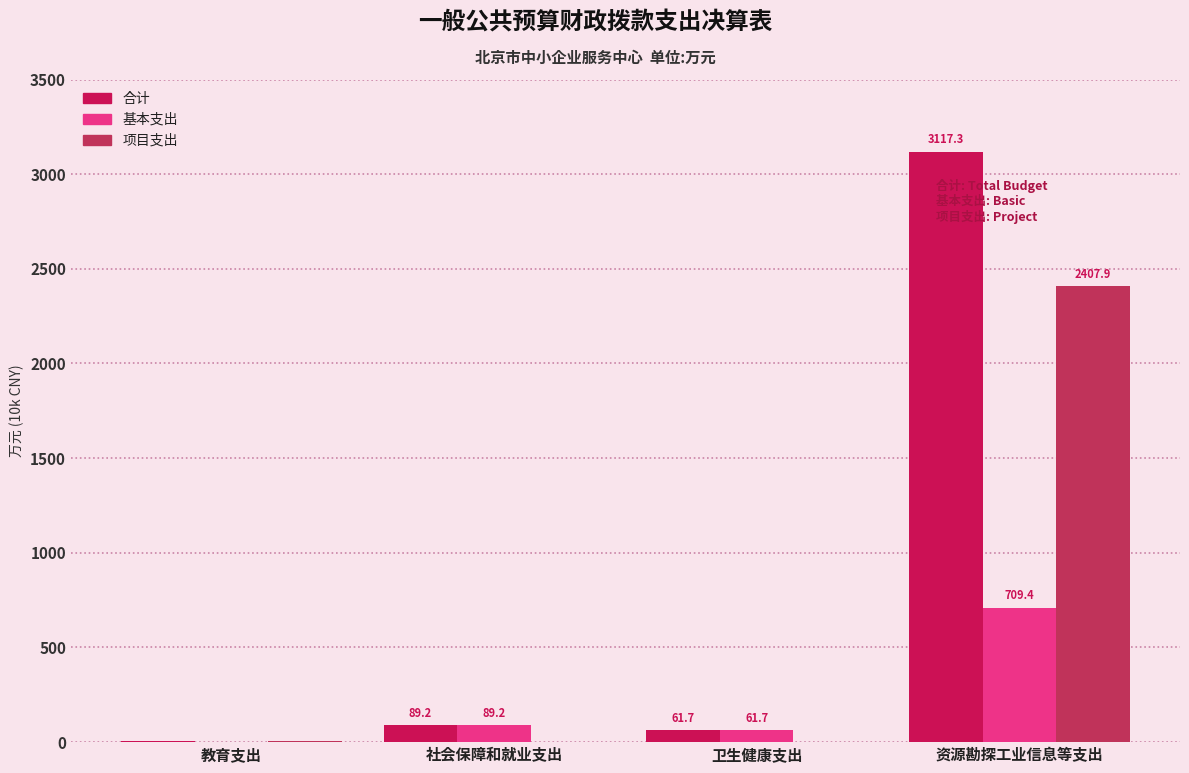

How many data points in 基本支出 are above 89?

2